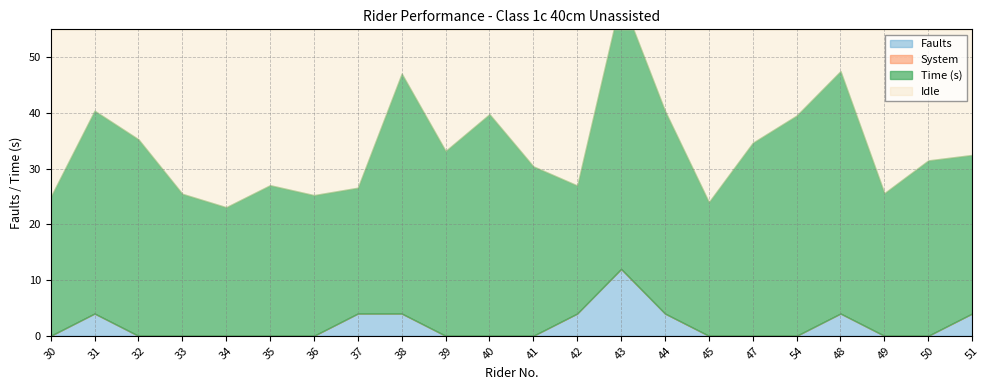

The value of Faults at 49 is 6.3. True or false?

False